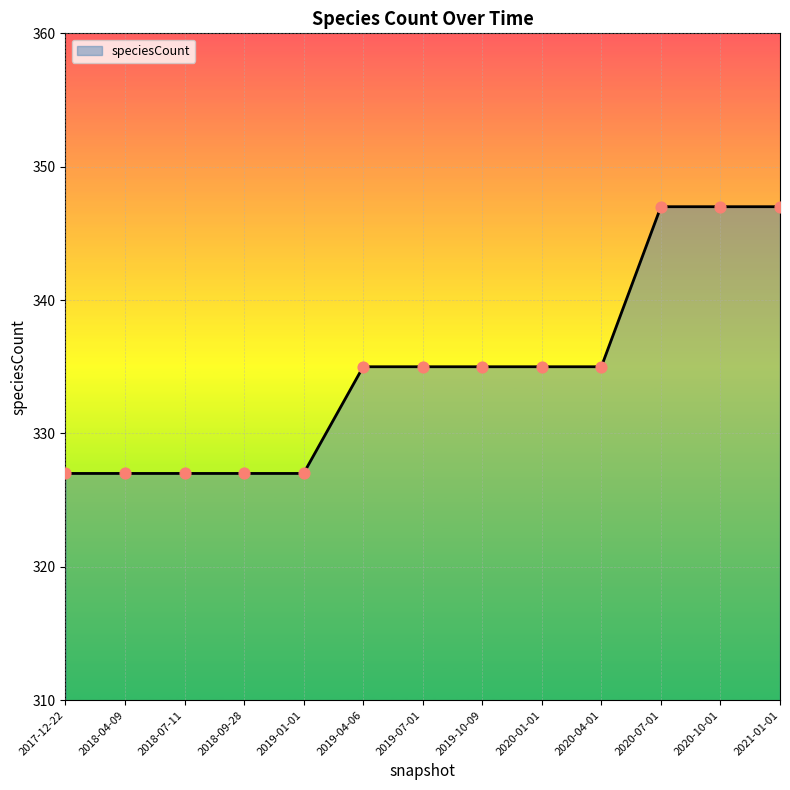

Approximately how many times larger is the value at 2019-07-01 compared to 2017-12-22?

1.0